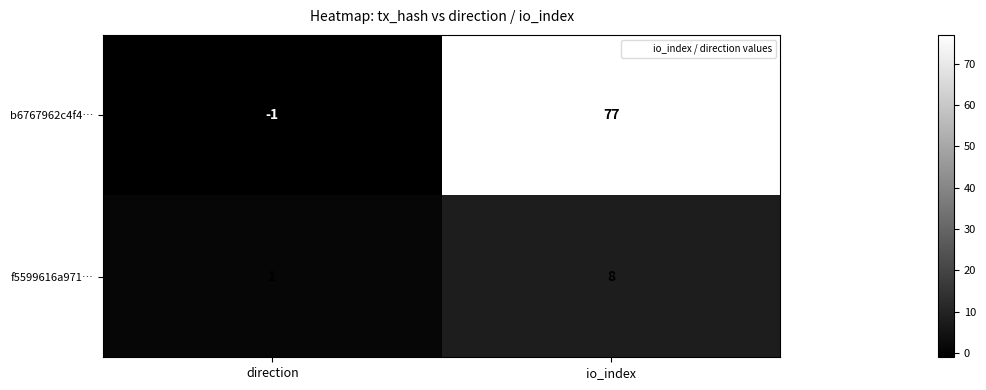

Read the f5599616a971… value at io_index.

8